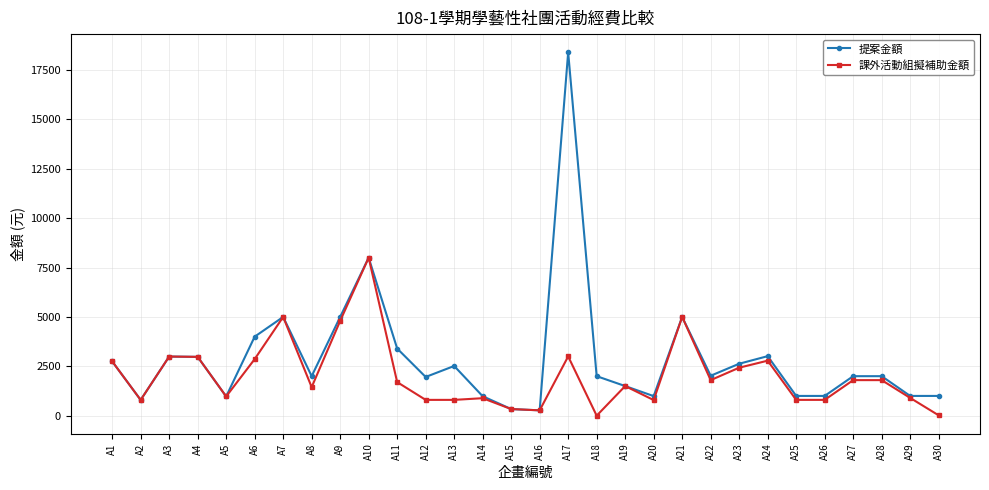

At which category does 提案金額 reach its first local valley?

A2